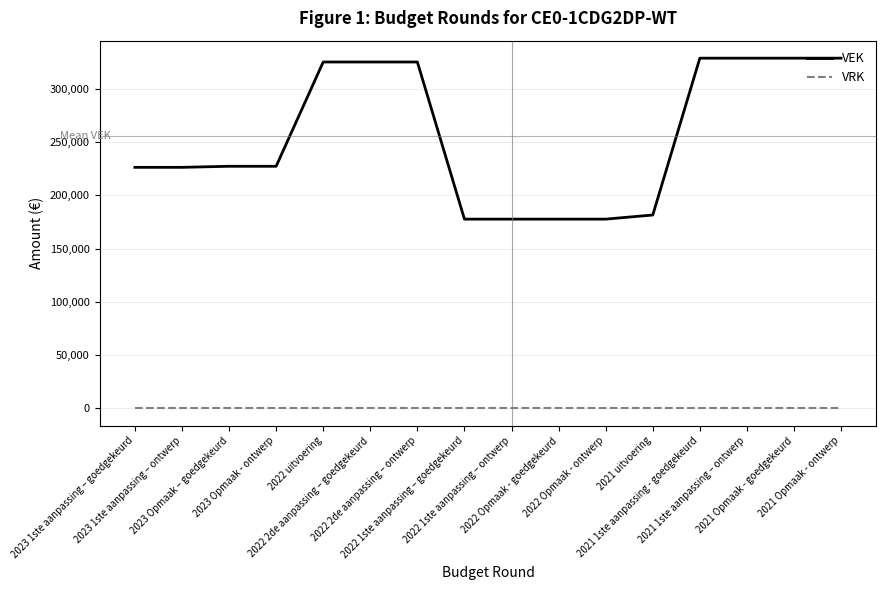

How many lines are shown in the chart?

2